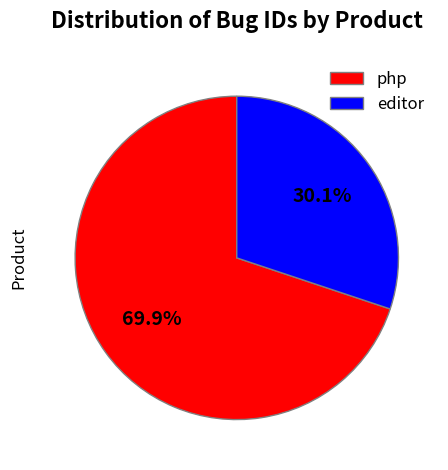

Count the number of slices in the pie.

2